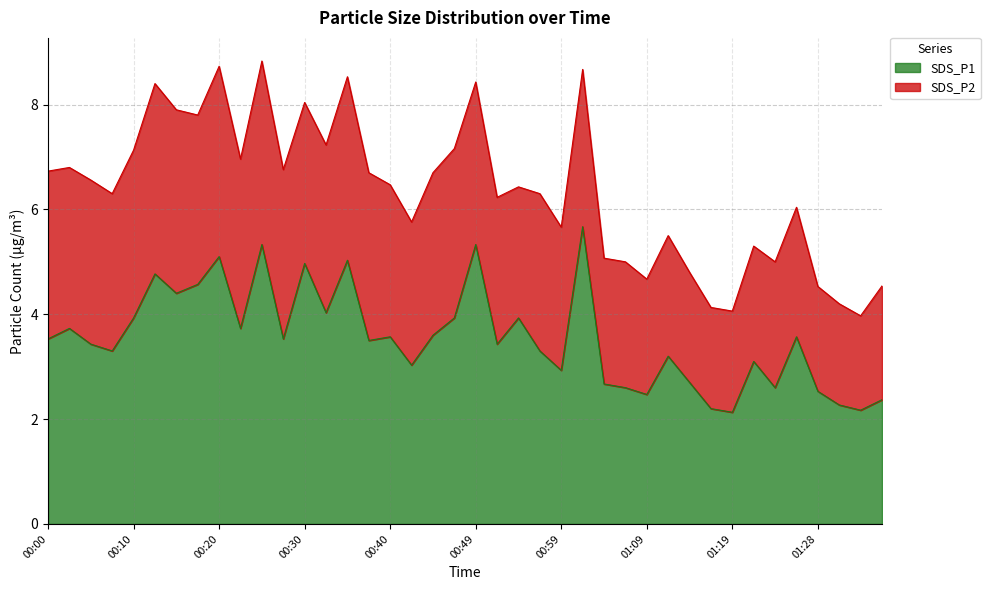

What is the sum of the values at 00:18 and 01:28?

7.1